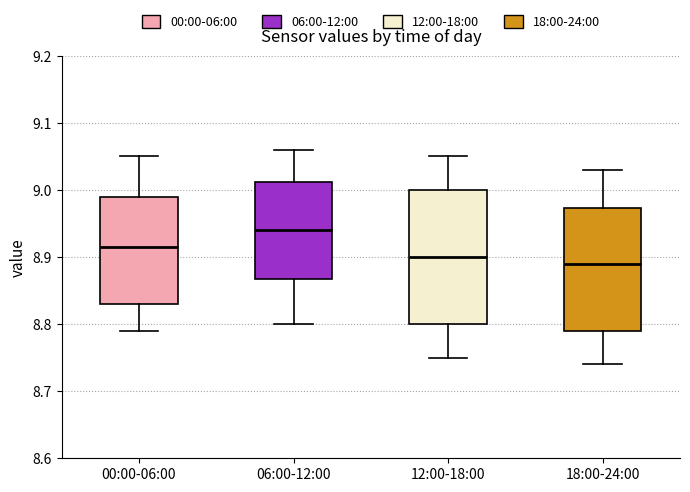

Which box's median line is the highest?

06:00-12:00